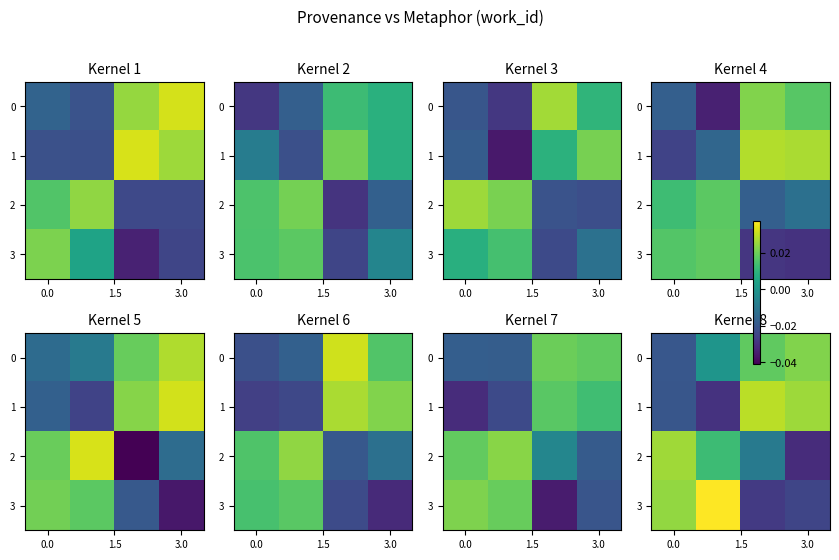

Count the 2 values in the range 0 to 1.

2